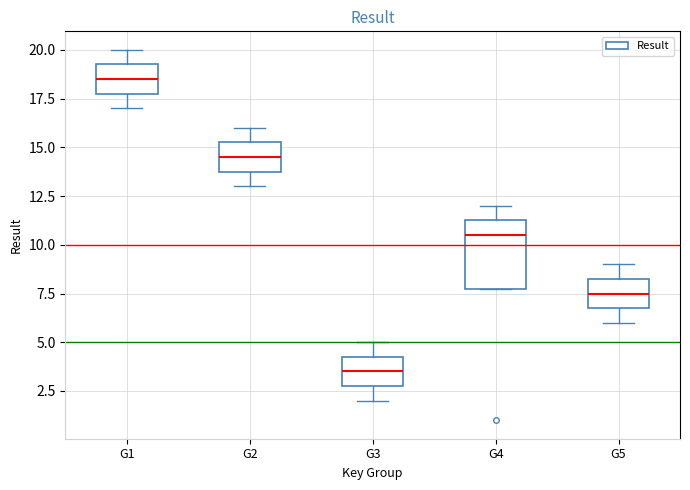

Reading left to right, read every box against the y-axis: the position of its median line, the range the box covers, and the ends of its whiskers. The values are not printed on the chart, so give them approximately, as read against the axis.

G1: median 18.5, box 18.0 to 19.5, whiskers 17.0 to 20.0
G2: median 14.5, box 14.0 to 15.5, whiskers 13.0 to 16.0
G3: median 3.5, box 3.0 to 4.5, whiskers 2.0 to 5.0
G4: median 10.5, box 8.0 to 11.5, whiskers 8.0 to 12.0
G5: median 7.5, box 7.0 to 8.5, whiskers 6.0 to 9.0